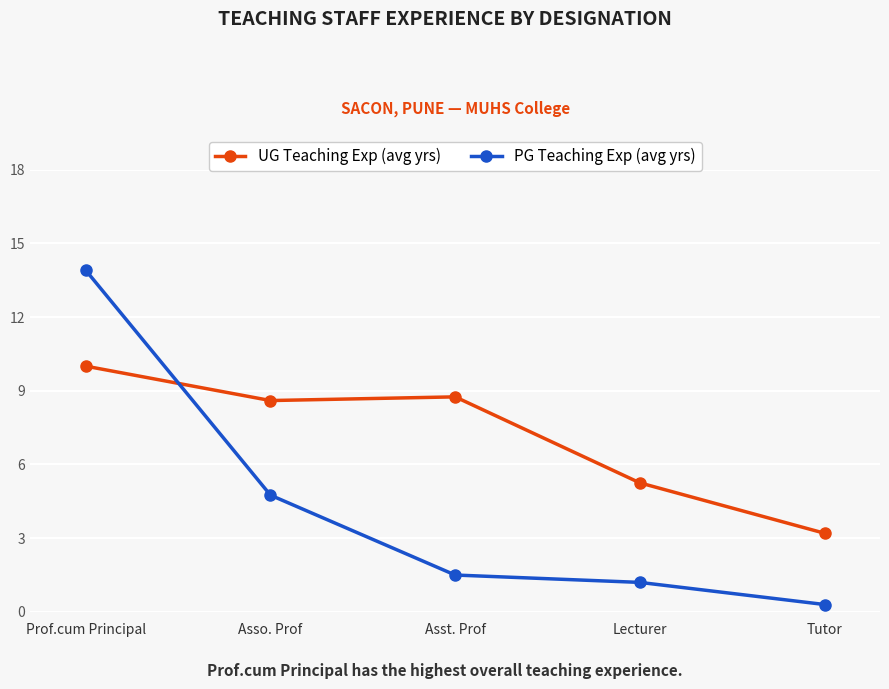

Between which two adjacent categories do UG Teaching Exp (avg yrs) and PG Teaching Exp (avg yrs) first intersect?

Prof.cum Principal and Asso. Prof